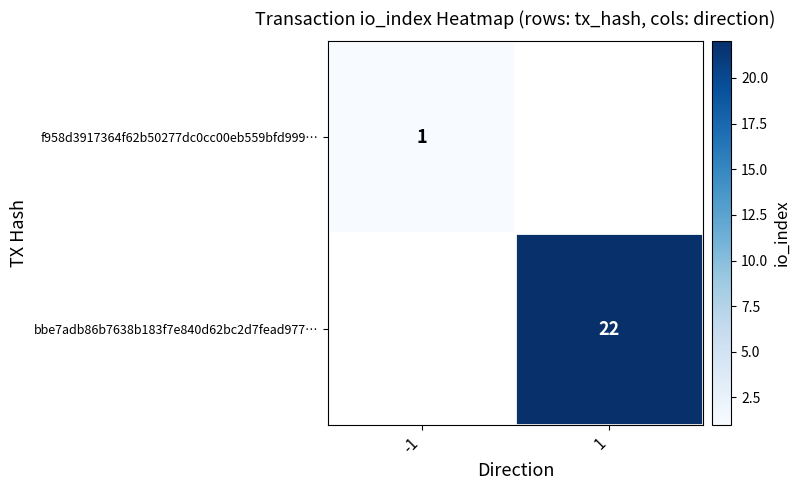

True or false: bbe7adb86b7638b183f7e840d62bc2d7fead977… has a value of 36 at 1.

False